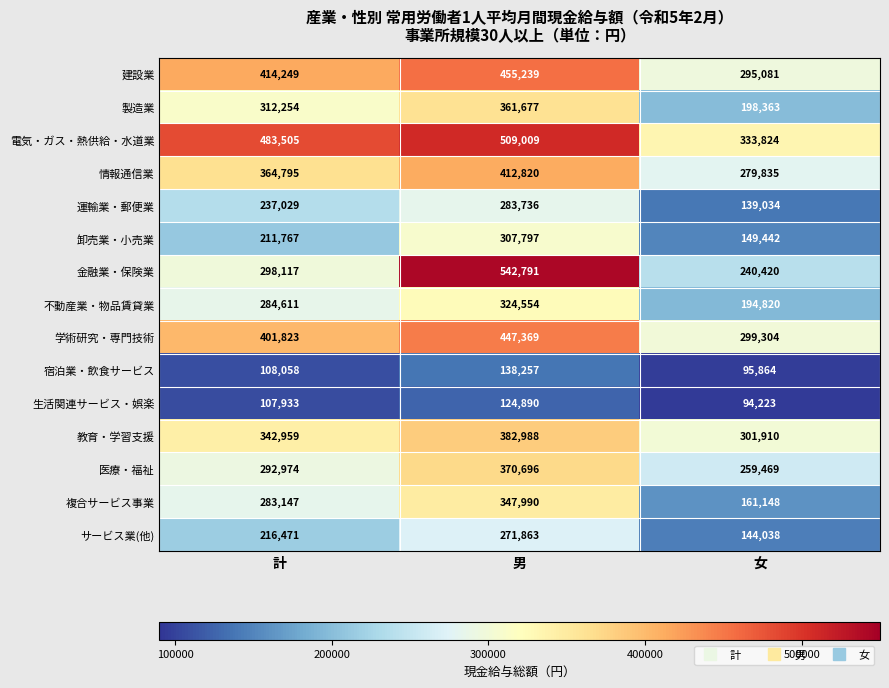

What is the highest value of the 不動産業・物品賃貸業 series?

324554